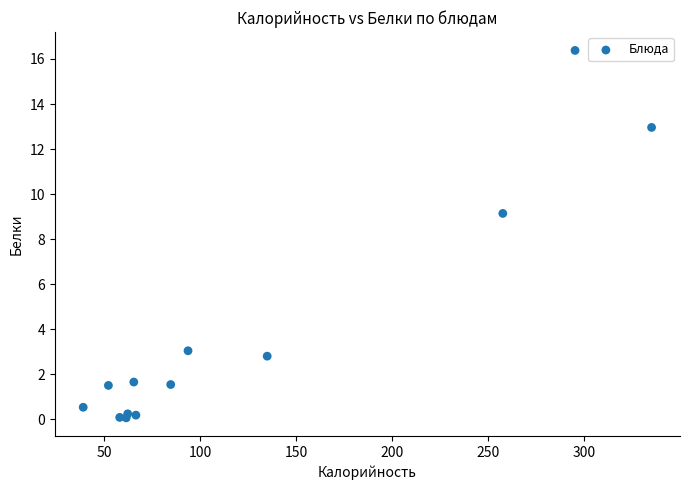

What Y value in the scatter plot is closest to 8?

9.1